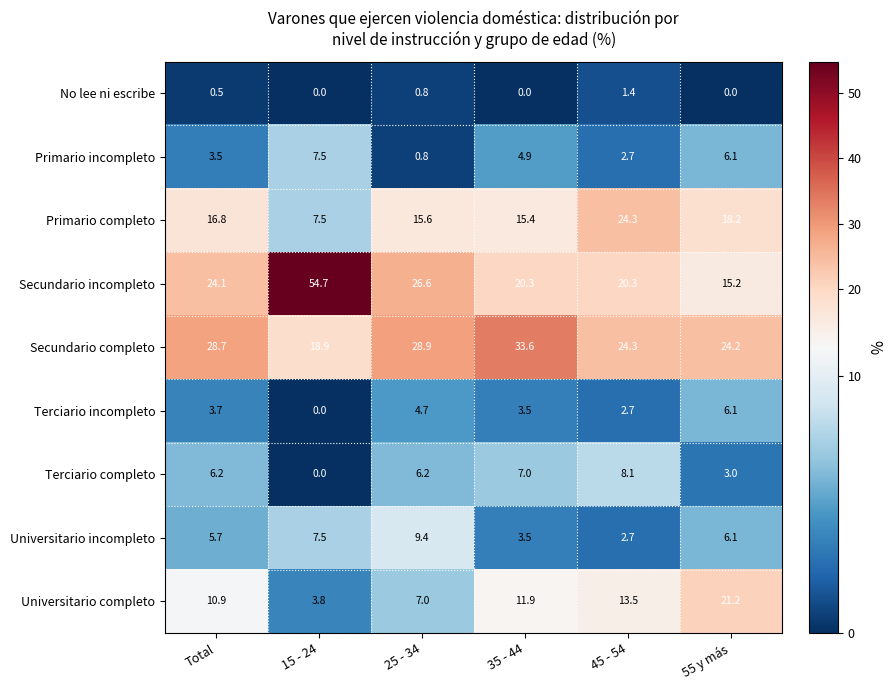

What is the maximum value for Universitario completo?

21.2